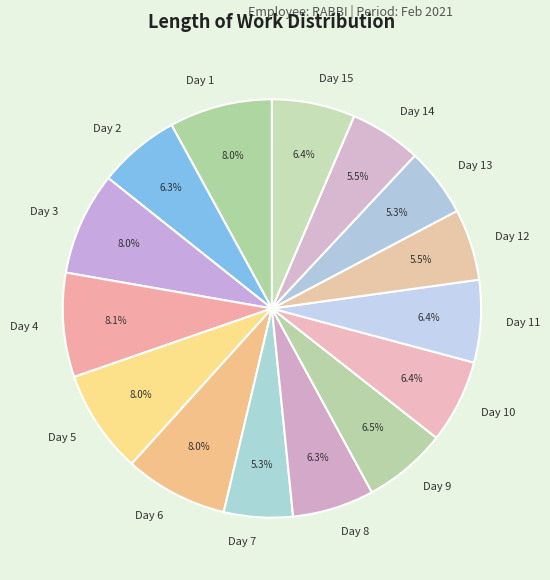

How many slices are in this pie chart?

15